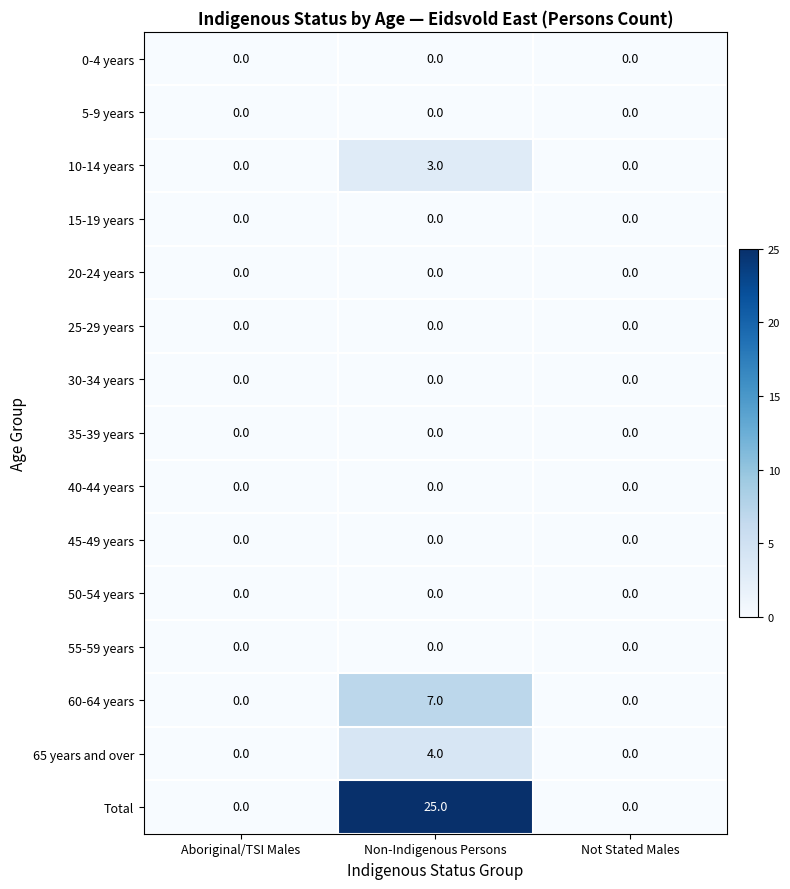

Which series changed the most between Non-Indigenous Persons and Not Stated Males?

Total